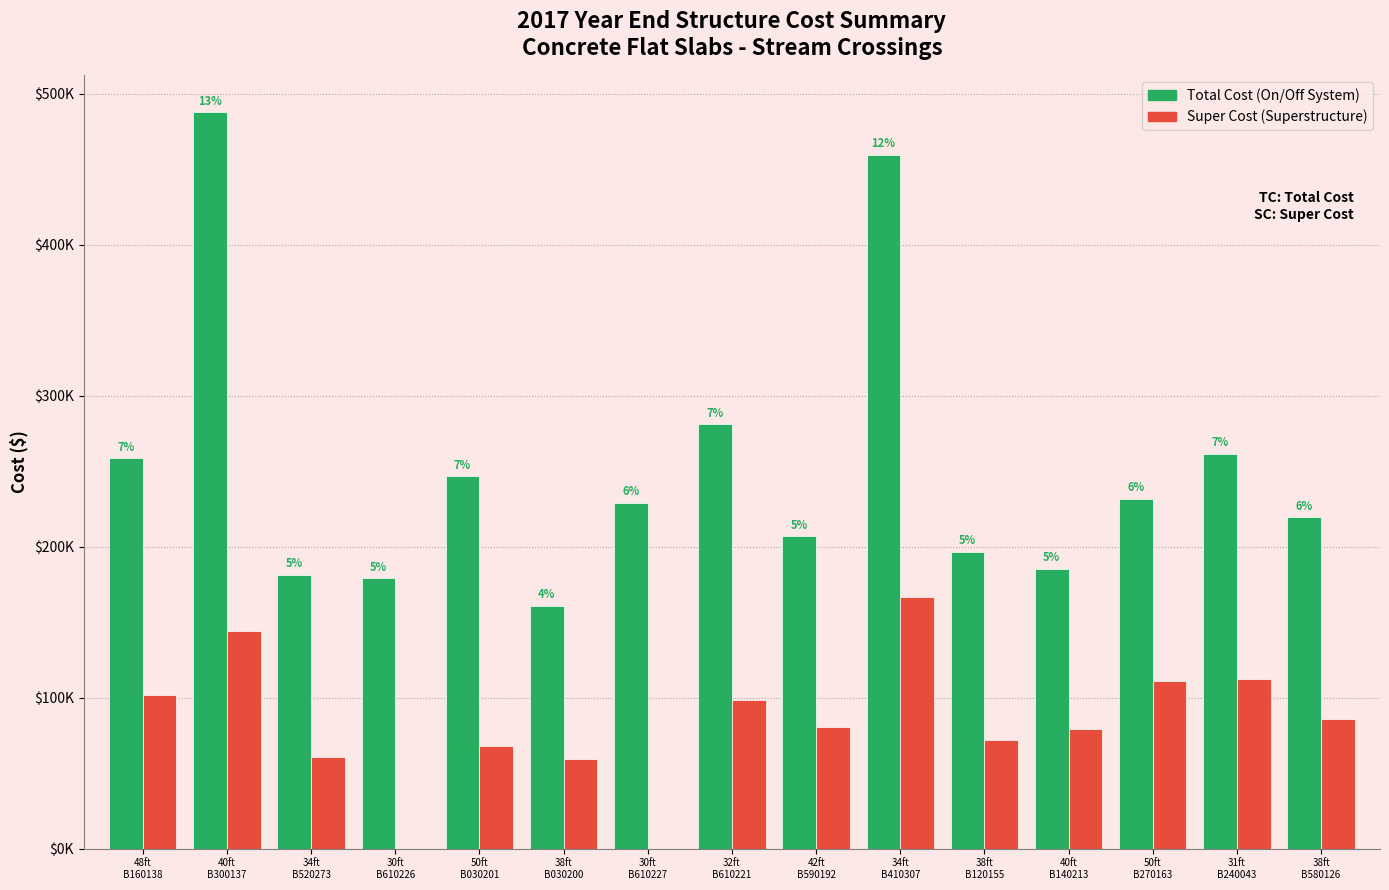

Are the bars grouped side by side (vs. stacked)?

Yes